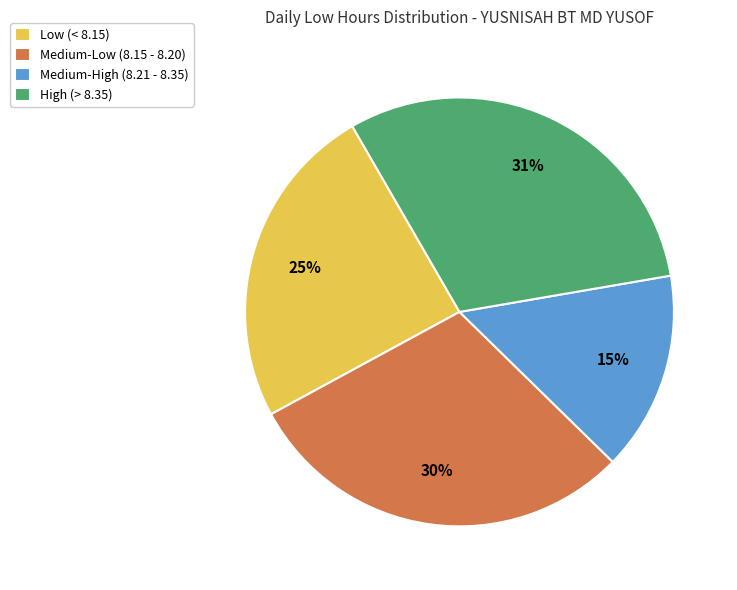

Approximately how many times larger is the value at Low (< 8.15) compared to High (> 8.35)?

0.8